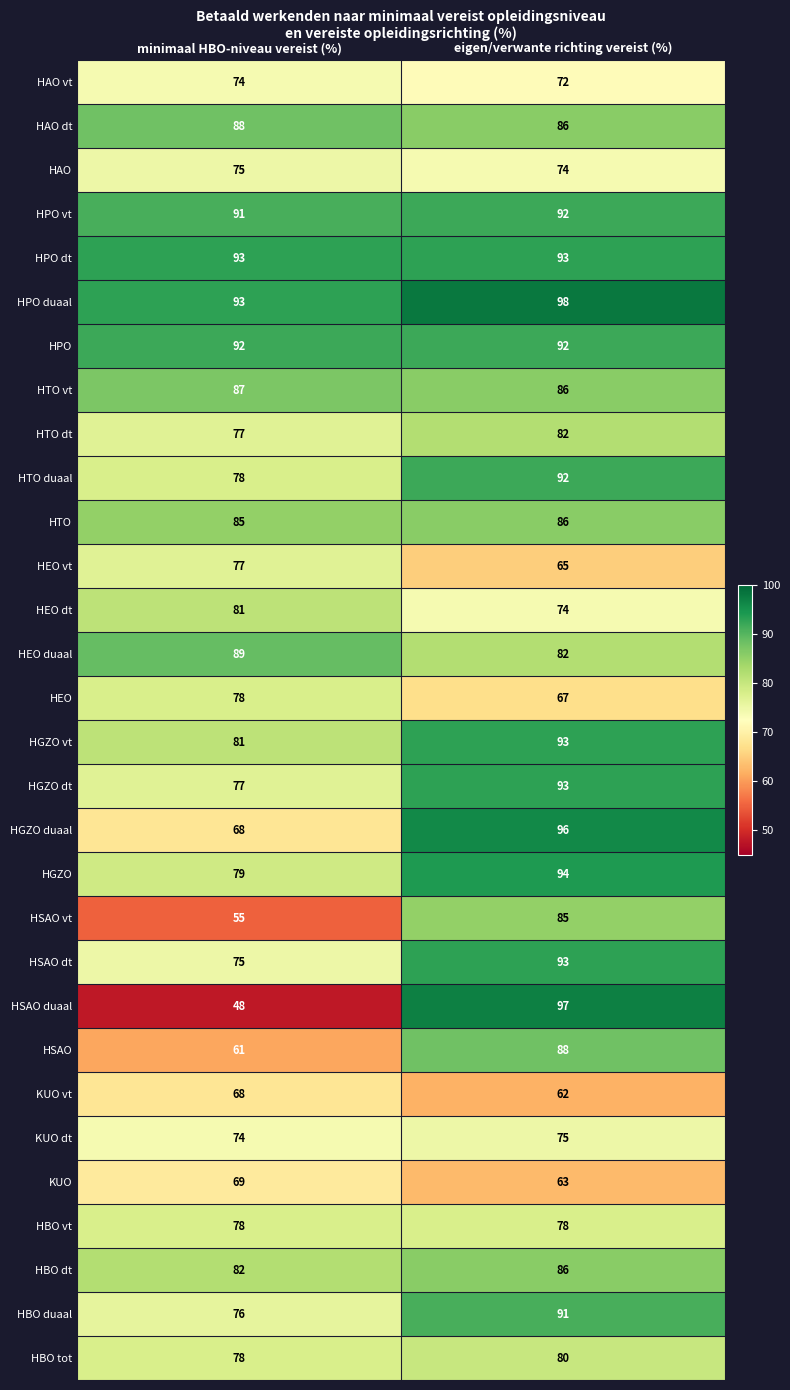

Which series has the largest total across all categories?

HPO duaal